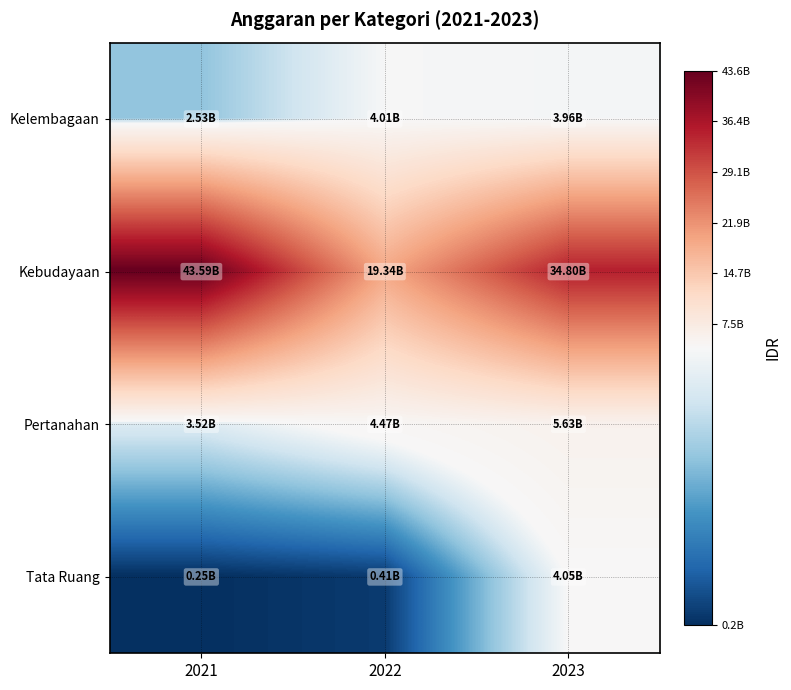

Reading left to right, list all the values displayed in this chart.

Kelembagaan: 2021=2527056350	2022=4008605496	2023=3959409000
Kebudayaan: 2021=43587131099	2022=19338815699	2023=34798847150
Pertanahan: 2021=3517317428	2022=4473355750	2023=5627218000
Tata Ruang: 2021=245431500	2022=406646650	2023=4047127140